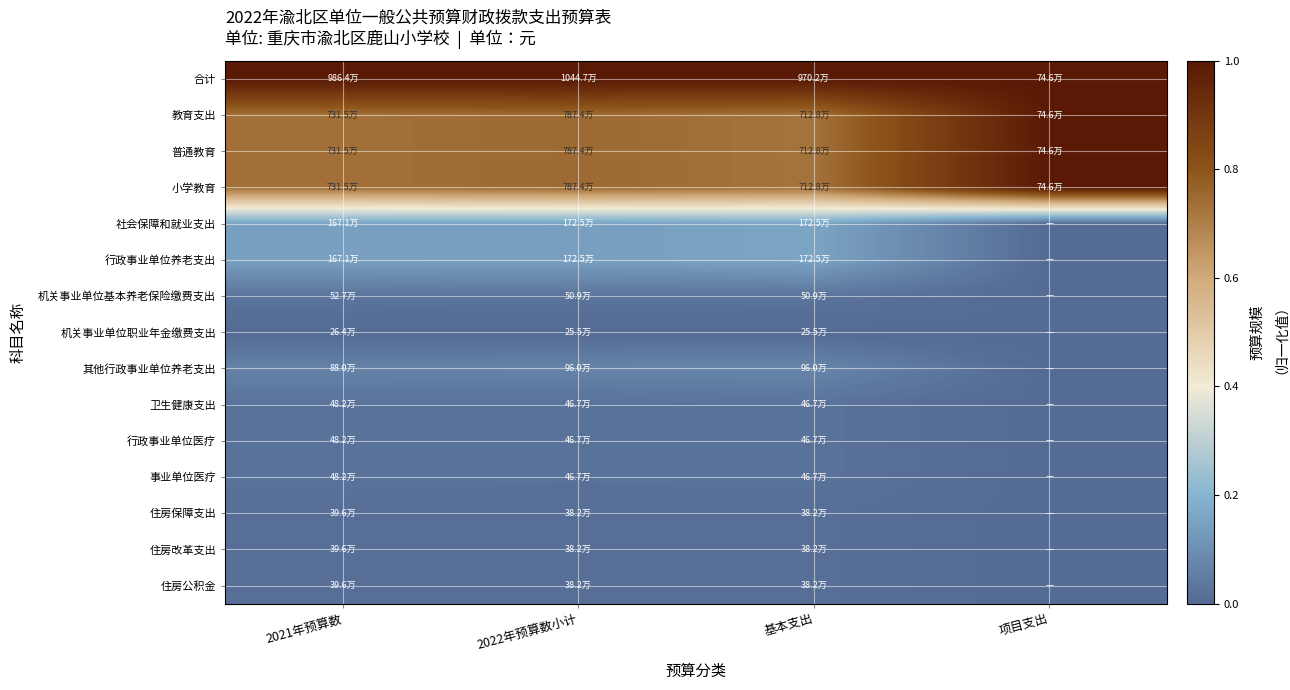

Reading left to right, extract all data points from this chart.

合计: 2021年预算数=1.0	2022年预算数小计=1.0	基本支出=1.0	项目支出=1.0
教育支出: 2021年预算数=0.7	2022年预算数小计=0.7	基本支出=0.7	项目支出=1.0
普通教育: 2021年预算数=0.7	2022年预算数小计=0.7	基本支出=0.7	项目支出=1.0
小学教育: 2021年预算数=0.7	2022年预算数小计=0.7	基本支出=0.7	项目支出=1.0
社会保障和就业支出: 2021年预算数=0.1	2022年预算数小计=0.1	基本支出=0.2	项目支出=0.0
行政事业单位养老支出: 2021年预算数=0.1	2022年预算数小计=0.1	基本支出=0.2	项目支出=0.0
机关事业单位基本养老保险缴费支出: 2021年预算数=0.0	2022年预算数小计=0.0	基本支出=0.0	项目支出=0.0
机关事业单位职业年金缴费支出: 2021年预算数=0.0	2022年预算数小计=0.0	基本支出=0.0	项目支出=0.0
其他行政事业单位养老支出: 2021年预算数=0.1	2022年预算数小计=0.1	基本支出=0.1	项目支出=0.0
卫生健康支出: 2021年预算数=0.0	2022年预算数小计=0.0	基本支出=0.0	项目支出=0.0
行政事业单位医疗: 2021年预算数=0.0	2022年预算数小计=0.0	基本支出=0.0	项目支出=0.0
事业单位医疗: 2021年预算数=0.0	2022年预算数小计=0.0	基本支出=0.0	项目支出=0.0
住房保障支出: 2021年预算数=0.0	2022年预算数小计=0.0	基本支出=0.0	项目支出=0.0
住房改革支出: 2021年预算数=0.0	2022年预算数小计=0.0	基本支出=0.0	项目支出=0.0
住房公积金: 2021年预算数=0.0	2022年预算数小计=0.0	基本支出=0.0	项目支出=0.0